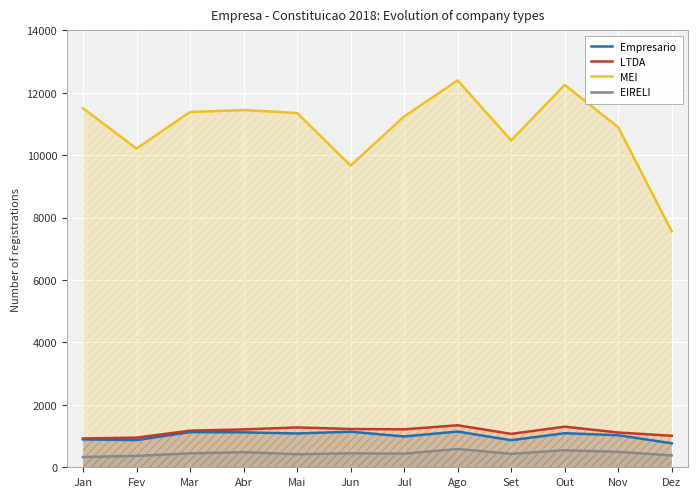

Where is the first local maximum for Empresario?

Mar